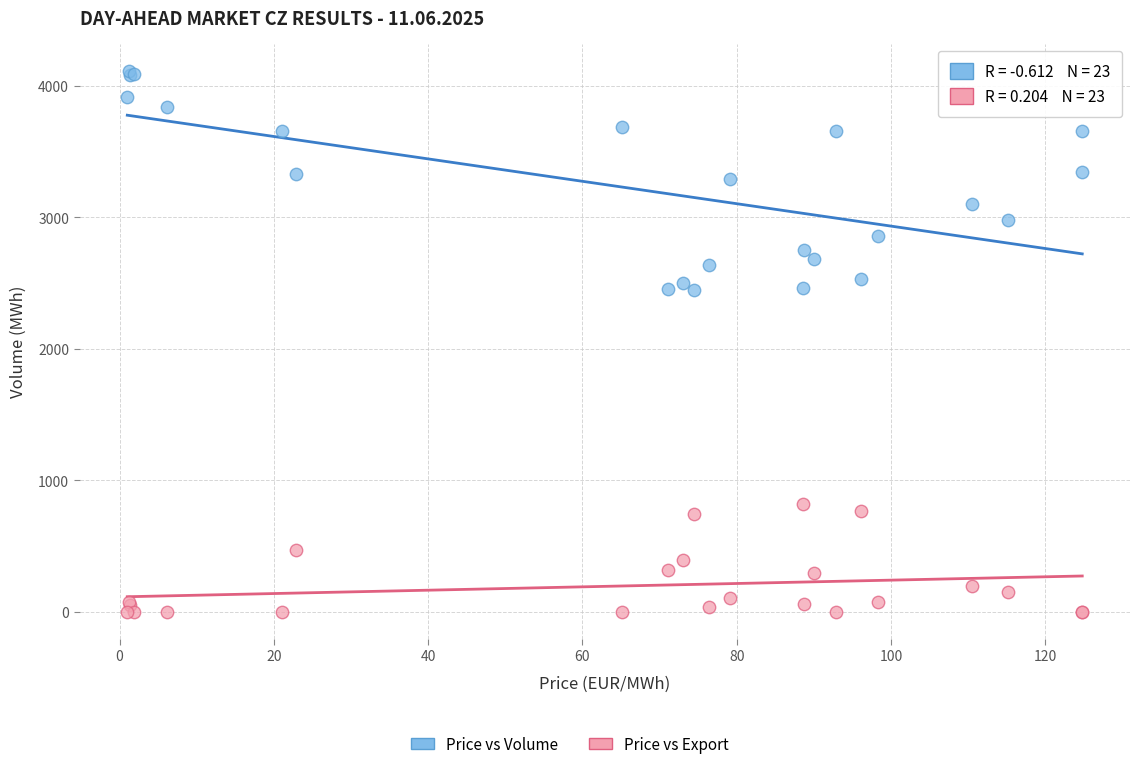

Which series reaches the maximum Y coordinate?

Price vs Volume